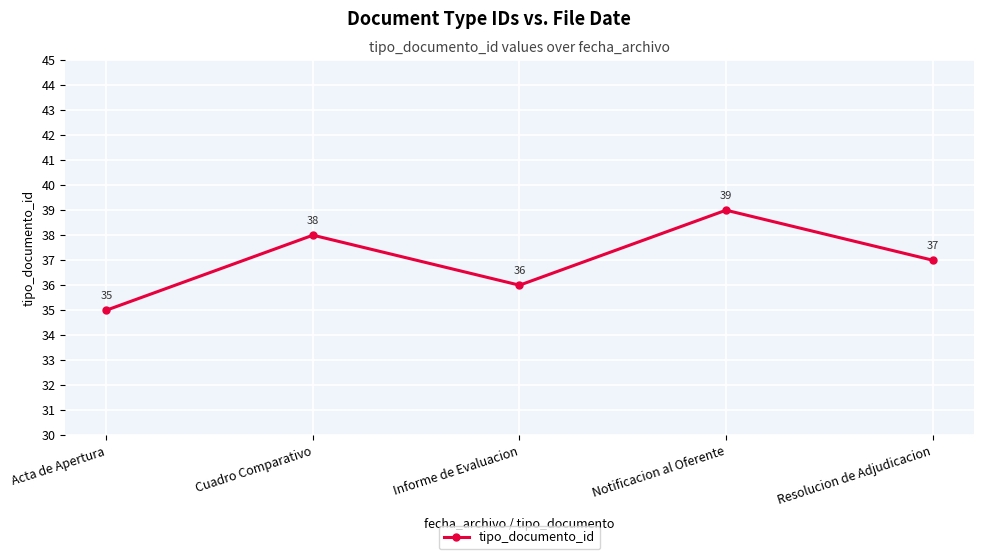

How many points are lower than both their immediate neighbors (excluding endpoints)?

1